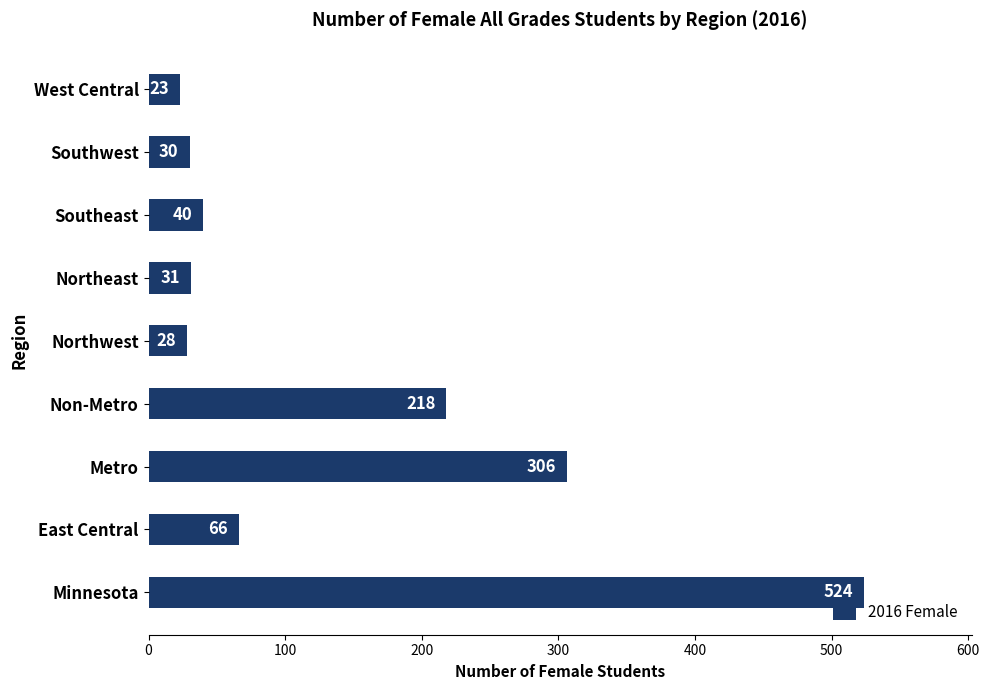

Reading top to bottom, extract all data points from this chart.

West Central=23	Southwest=30	Southeast=40	Northeast=31	Northwest=28	Non-Metro=218	Metro=306	East Central=66	Minnesota=524